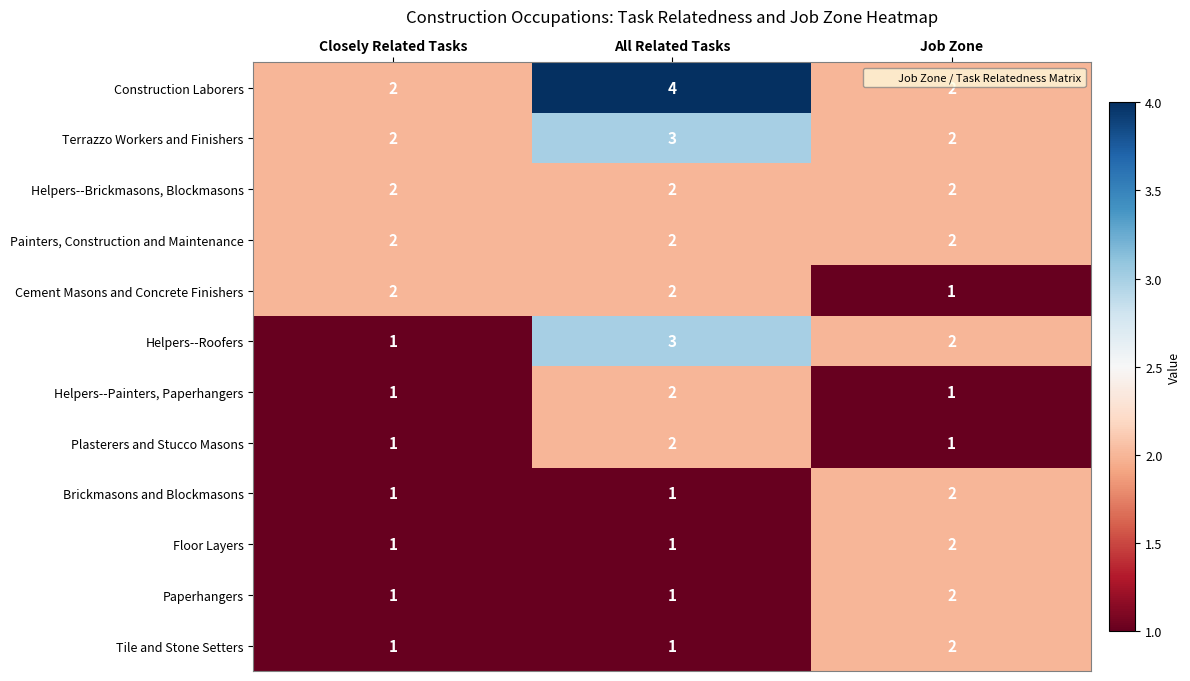

Count the Floor Layers values in the range 1 to 2.

3